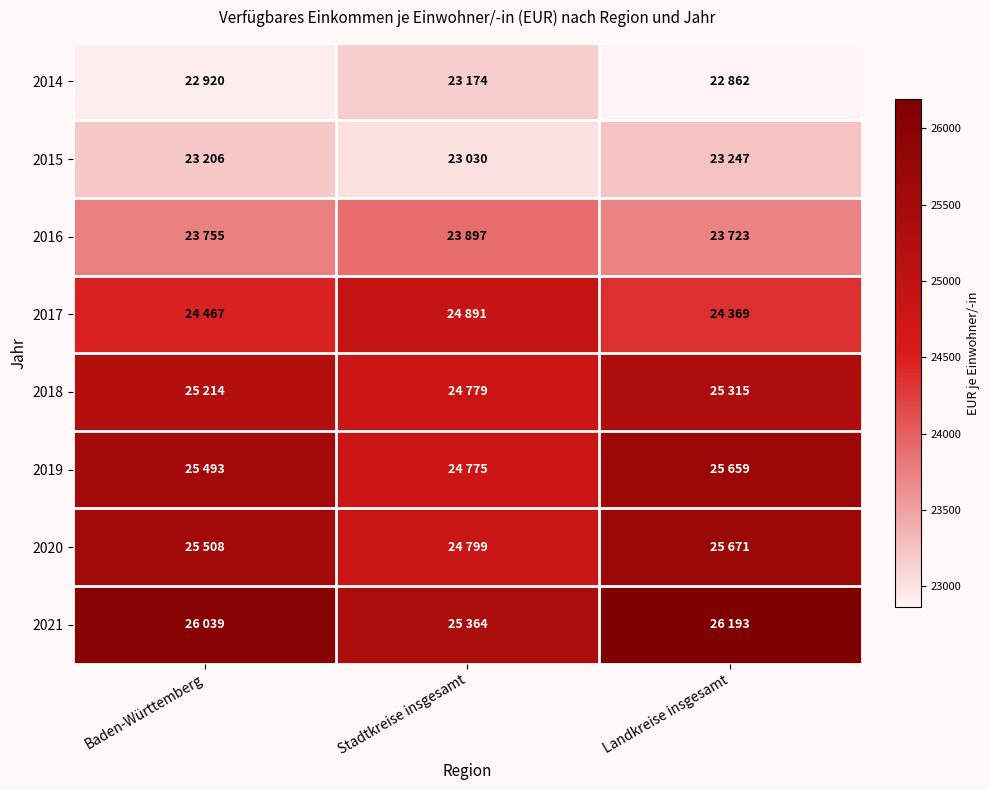

What is the minimum value shown in the chart?

22862